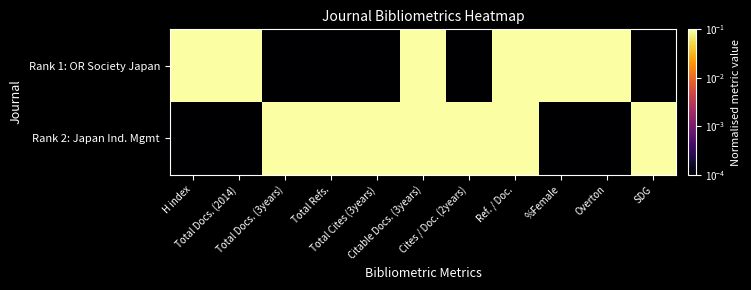

Which label corresponds to the smallest value in the chart?

Total Docs. (3years)